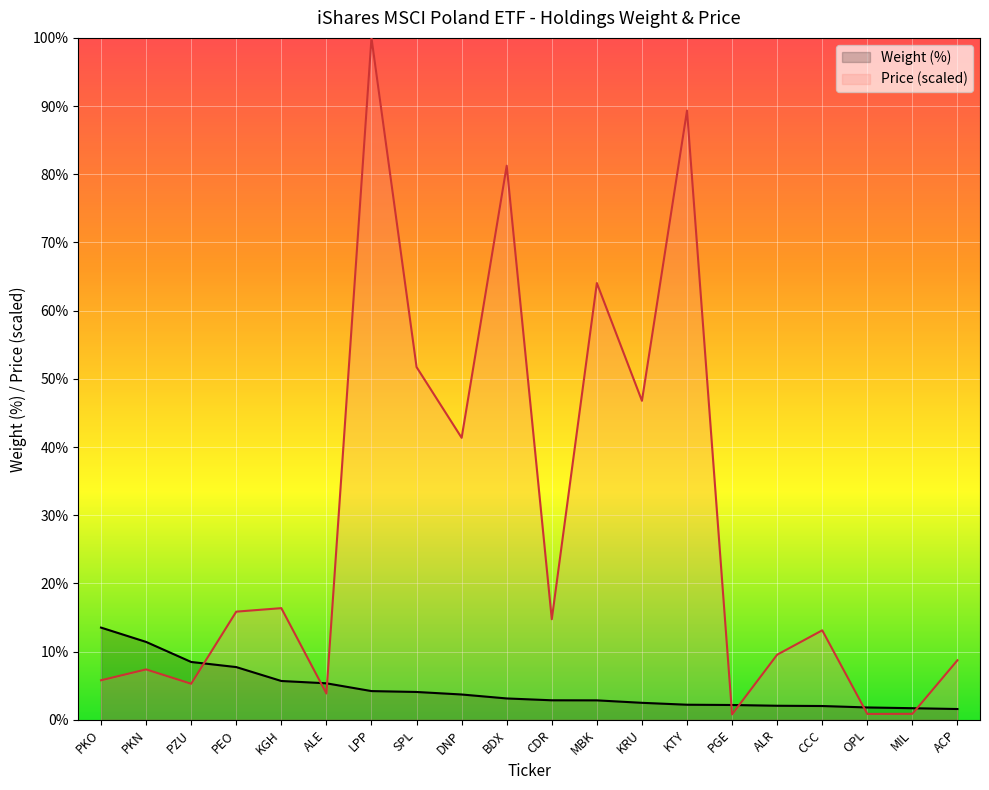

Which category has the highest value in the Weight (%) series?

PKO